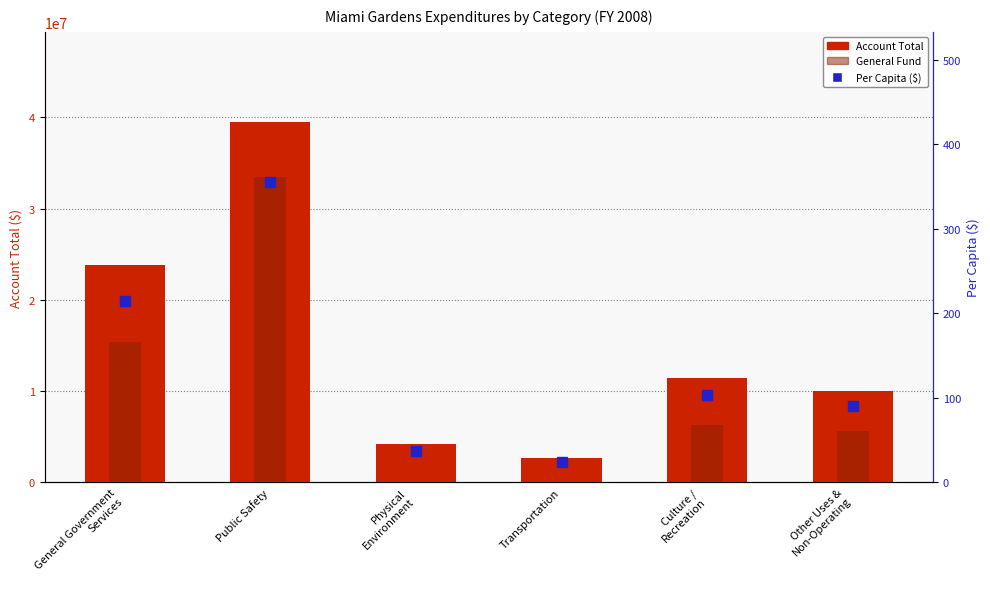

Does the chart contain any negative values?

No